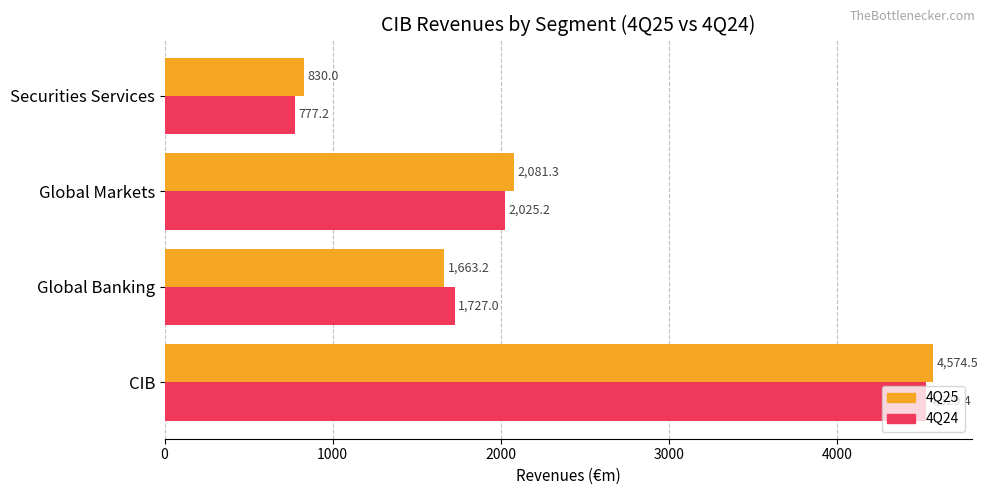

Rank the series at Global Markets from highest to lowest value.

4Q25, 4Q24